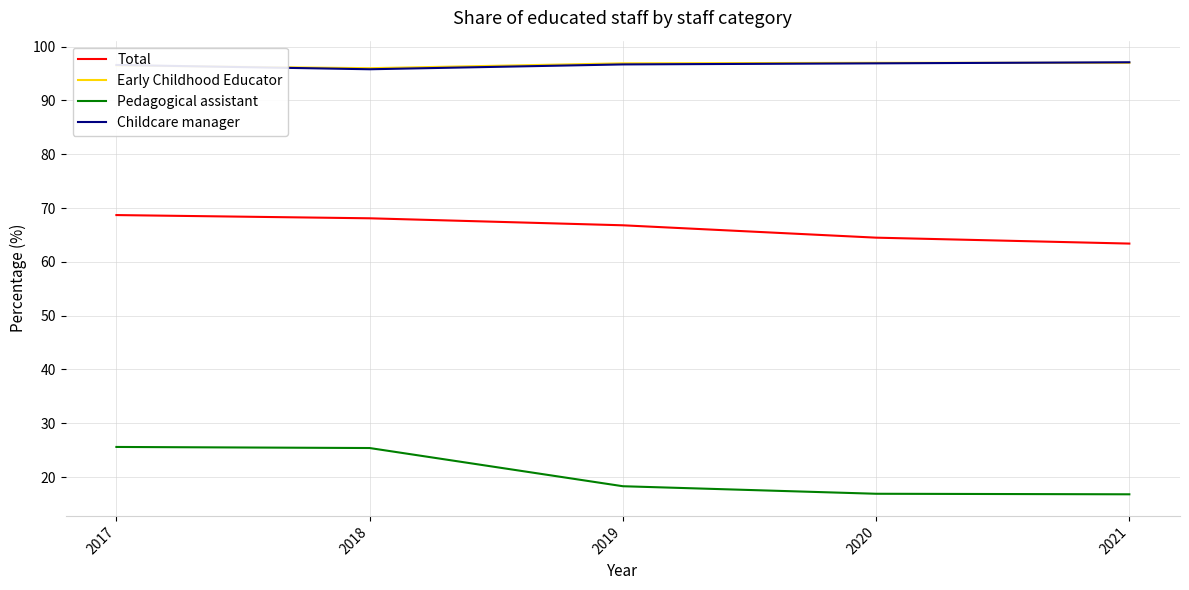

Where is Pedagogical assistant nearest to the value 21?

2019